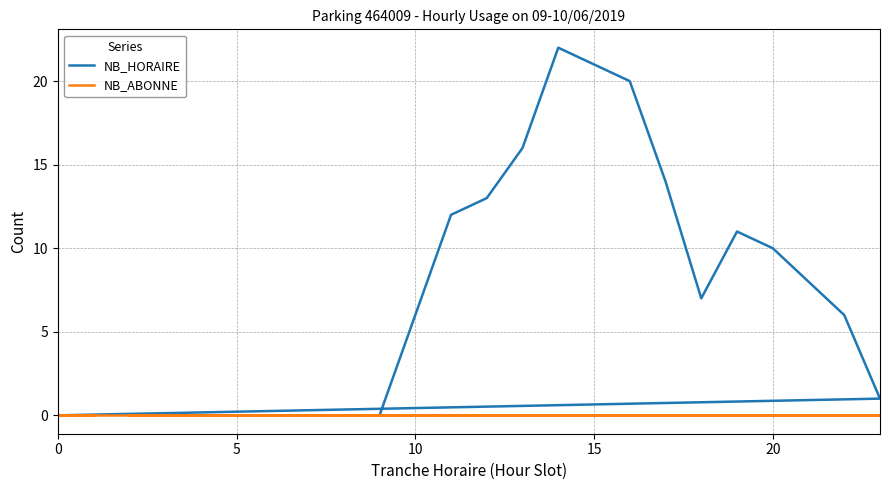

Which series changed the most between 0 and 20?

NB_HORAIRE